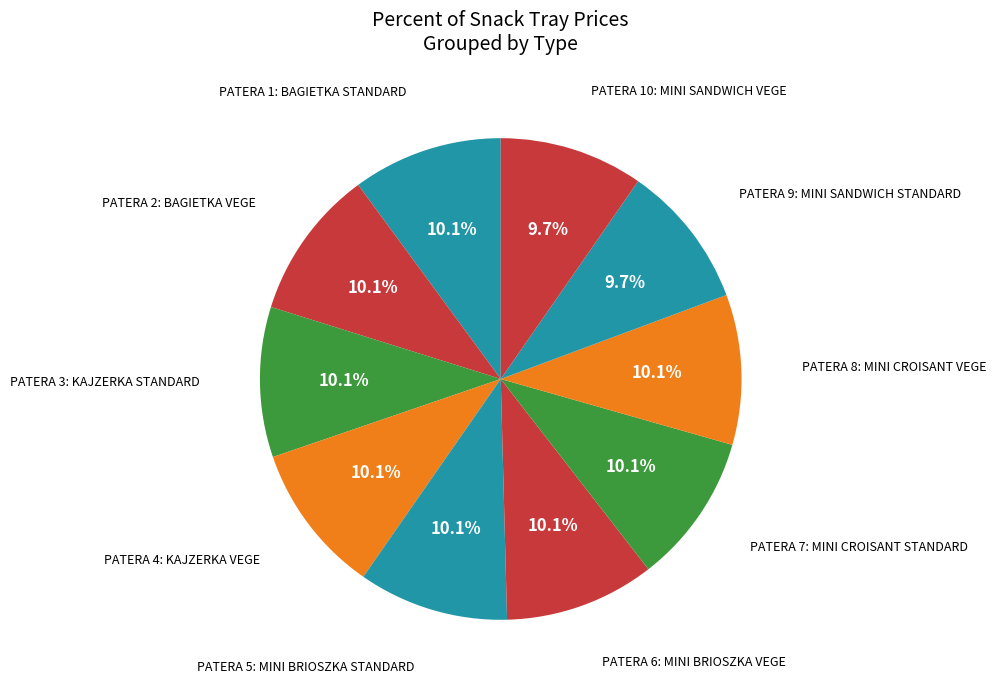

What is the largest slice in the pie chart?

PATERA 1: BAGIETKA STANDARD